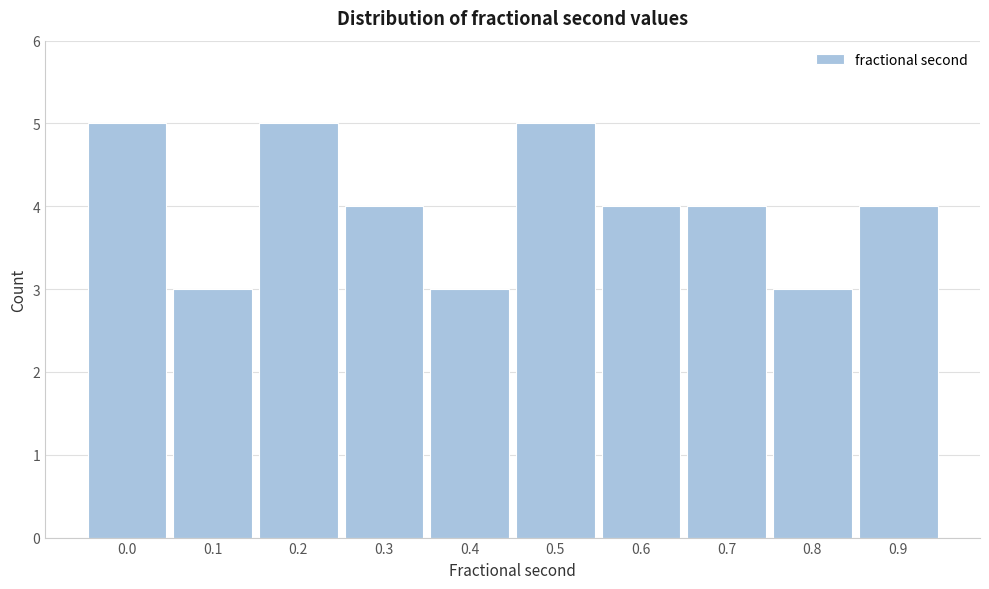

Reading right to left, transcribe all the data shown in this chart.

4	3	4	4	5	3	4	5	3	5